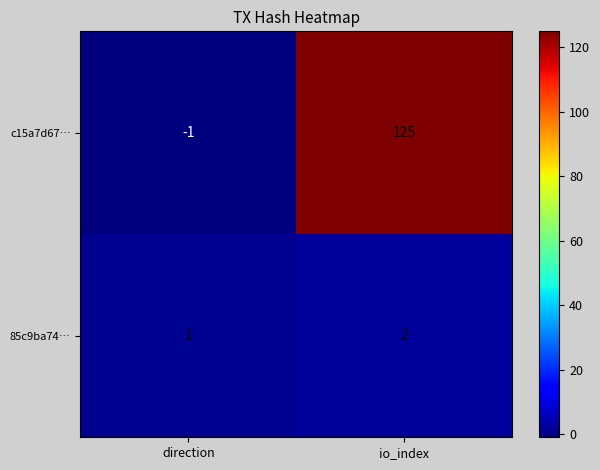

What is the sum of all 85c9ba74… values?

3